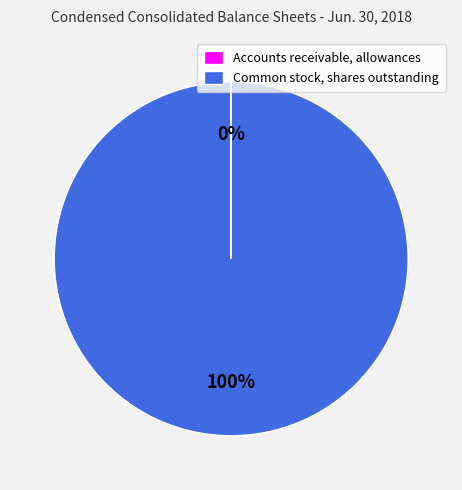

Which category has the biggest portion of the pie?

Common stock, shares outstanding